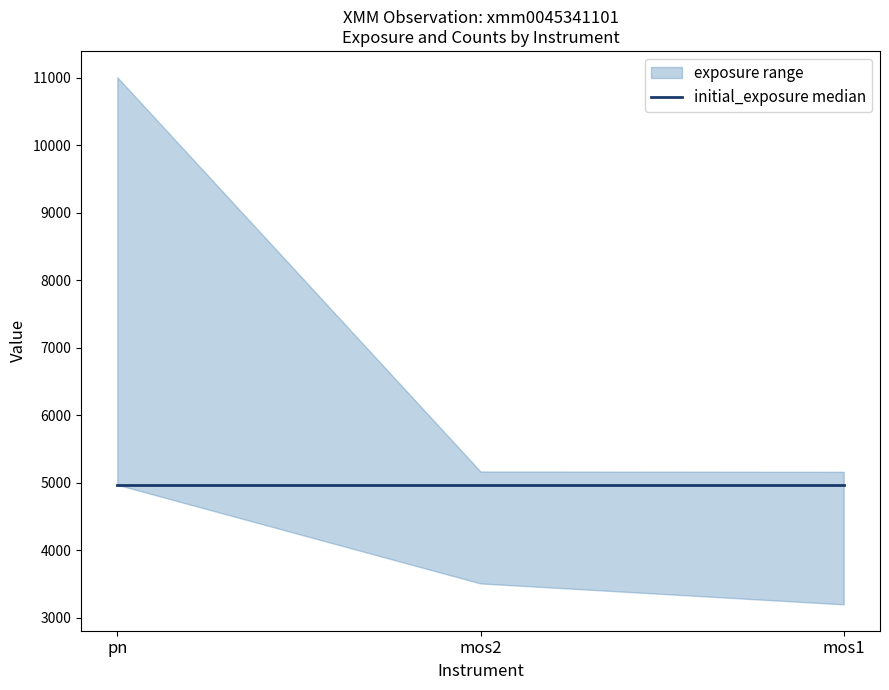

At which label does cnts reach its minimum?

mos1